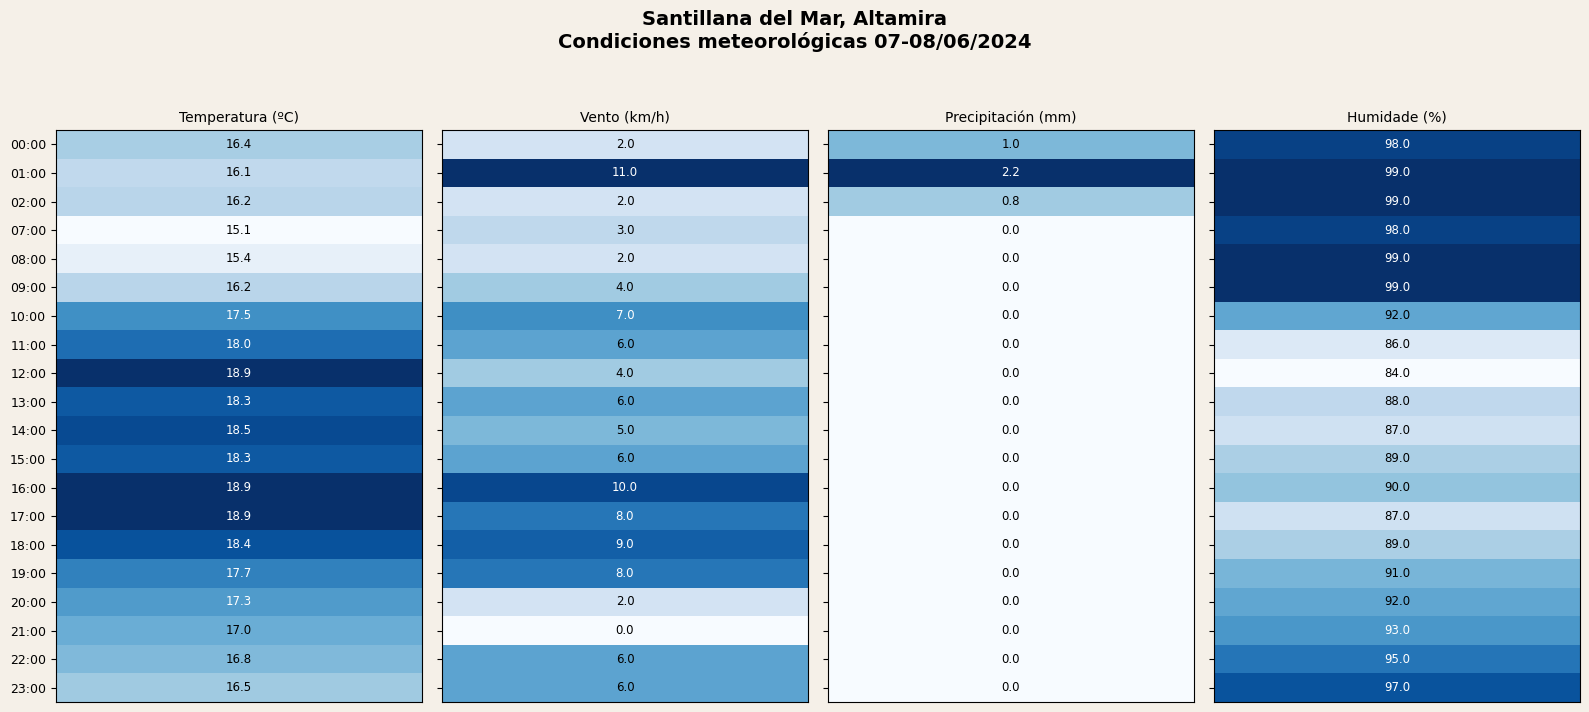

How many positive values does the 11:00 series have?

3